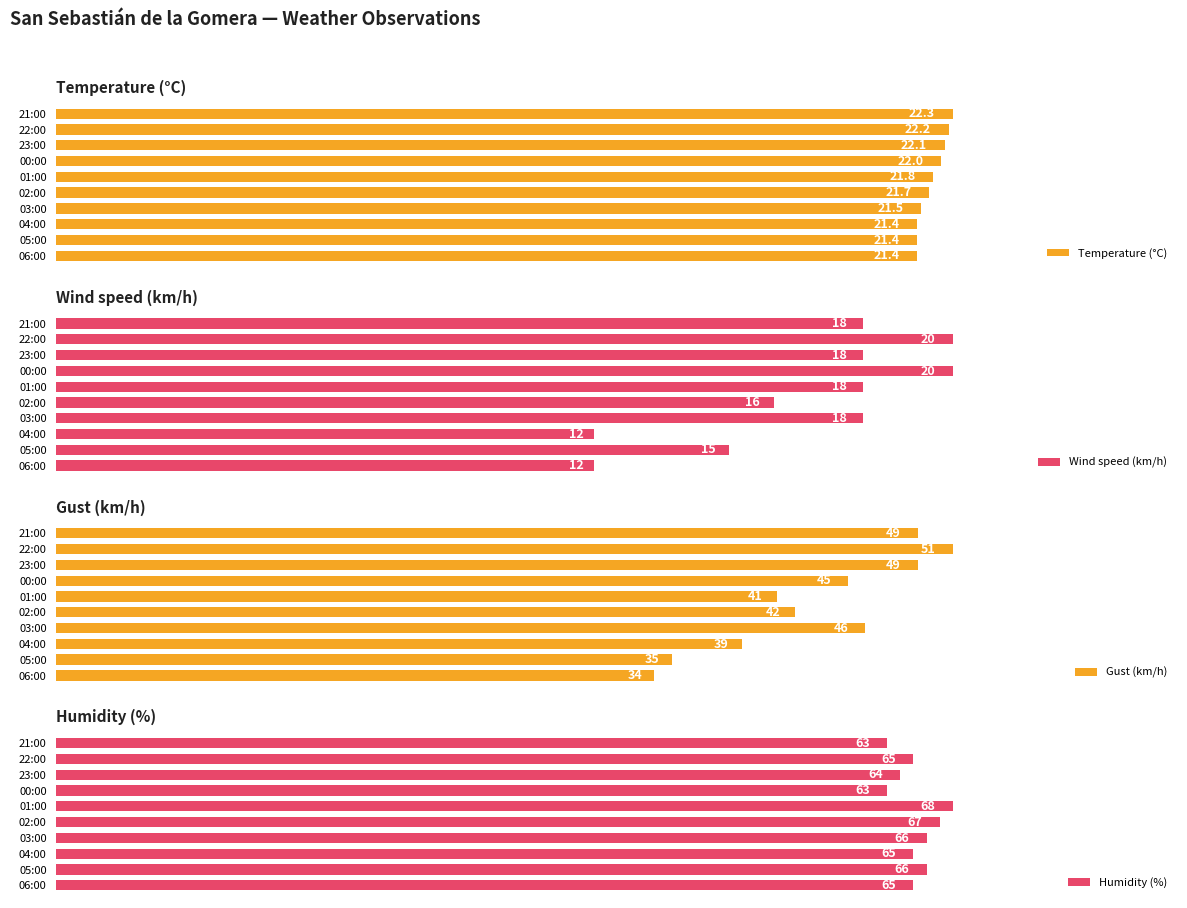

At which label does Temperature (°C) reach its peak?

21:00